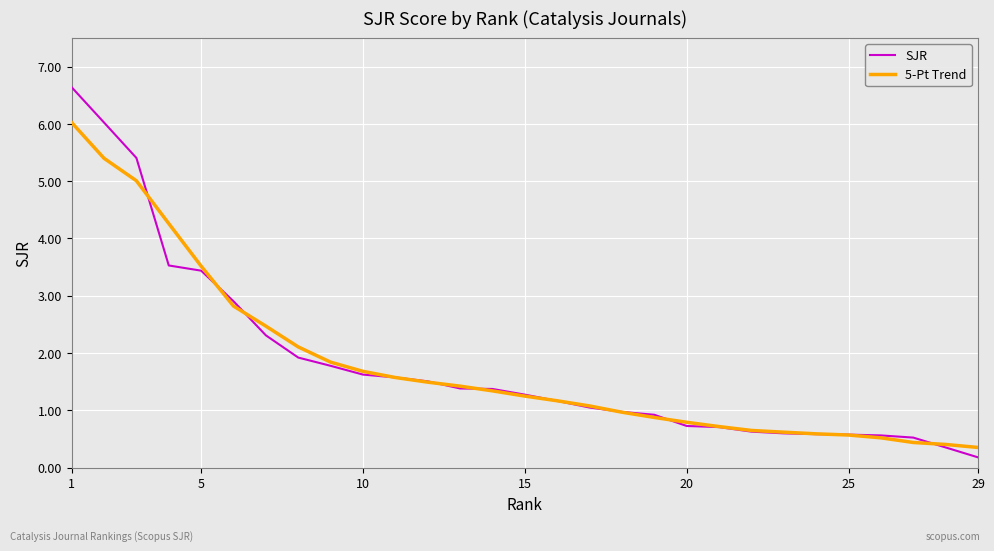

Does the chart display data point markers on the line(s)?

No